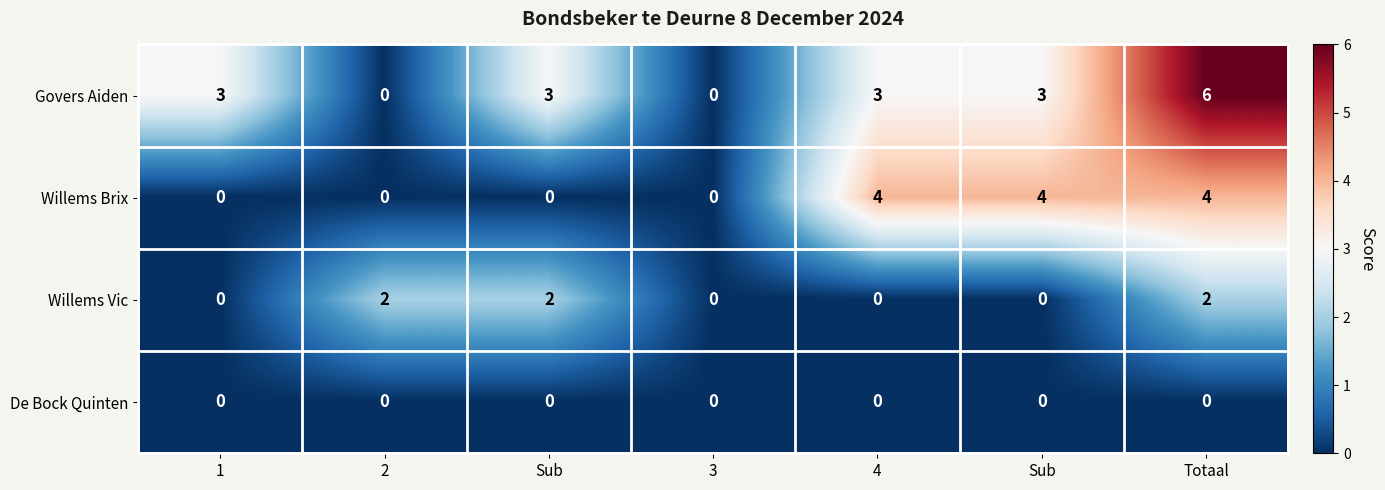

Count the number of categories in the chart.

7